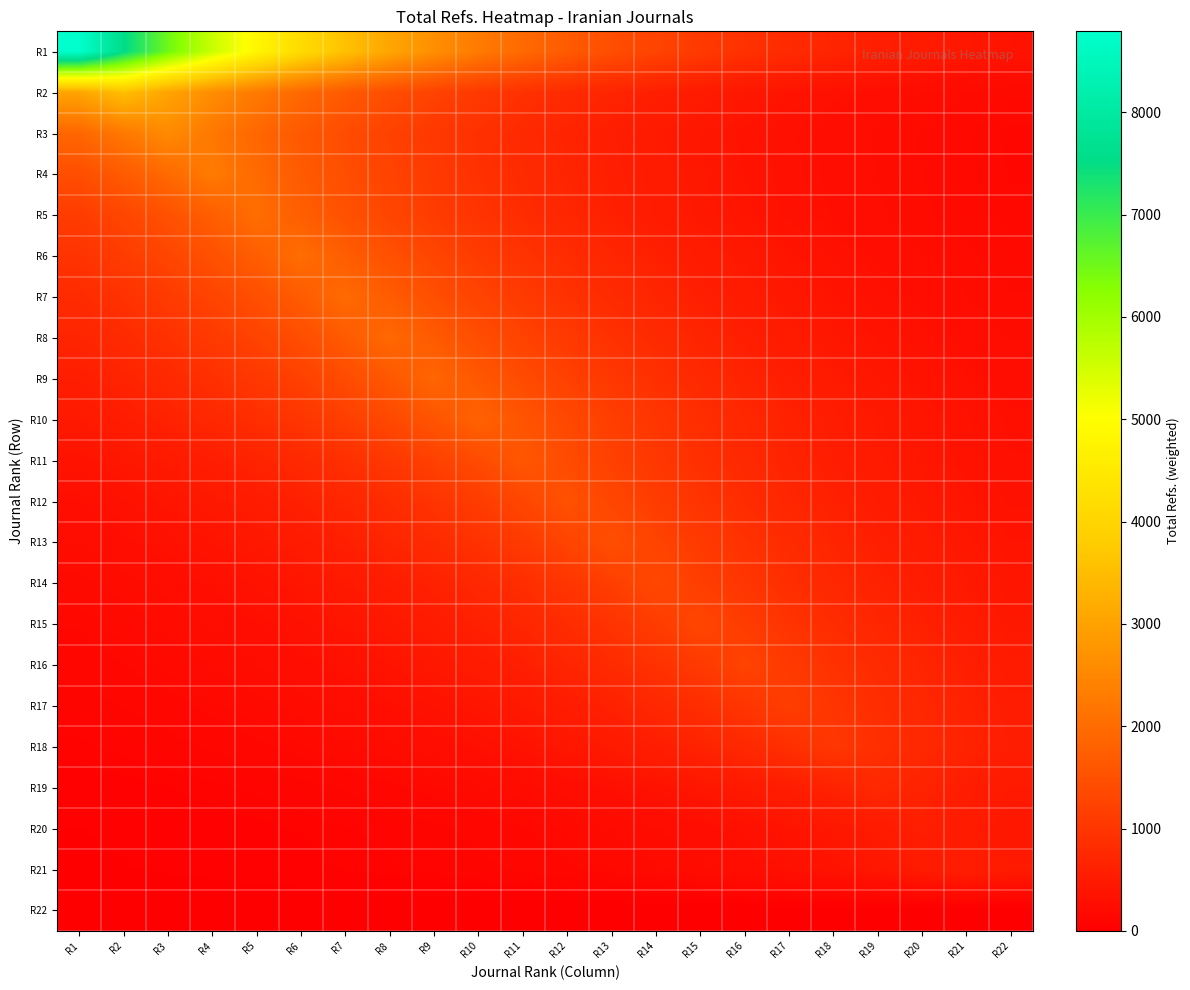

Reading left to right, transcribe all the data shown in this chart.

R1: R1=8792.0	R2=7567.3	R3=6513.3	R4=5606.0	R5=4825.2	R6=4153.0	R7=3574.6	R8=3076.7	R9=2648.1	R10=2279.2	R11=1961.8	R12=1688.5	R13=1453.3	R14=1250.9	R15=1076.6	R16=926.7	R17=797.6	R18=686.5	R19=590.9	R20=508.6	R21=437.7	R22=376.8
R2: R1=3049.5	R2=3543.0	R3=3049.5	R4=2624.7	R5=2259.1	R6=1944.4	R7=1673.6	R8=1440.5	R9=1239.8	R10=1067.1	R11=918.5	R12=790.6	R13=680.4	R14=585.7	R15=504.1	R16=433.9	R17=373.4	R18=321.4	R19=276.6	R20=238.1	R21=204.9	R22=176.4
R3: R1=1907.6	R2=2216.3	R3=2575.0	R4=2216.3	R5=1907.6	R6=1641.9	R7=1413.2	R8=1216.3	R9=1046.9	R10=901.1	R11=775.6	R12=667.5	R13=574.6	R14=494.5	R15=425.6	R16=366.4	R17=315.3	R18=271.4	R19=233.6	R20=201.1	R21=173.1	R22=148.9
R4: R1=1451.2	R2=1686.1	R3=1959.0	R4=2276.0	R5=1959.0	R6=1686.1	R7=1451.2	R8=1249.1	R9=1075.1	R10=925.4	R11=796.5	R12=685.5	R13=590.0	R14=507.8	R15=437.1	R16=376.2	R17=323.8	R18=278.7	R19=239.9	R20=206.5	R21=177.7	R22=153.0
R5: R1=1115.2	R2=1295.7	R3=1505.3	R4=1749.0	R5=2032.0	R6=1749.0	R7=1505.3	R8=1295.7	R9=1115.2	R10=959.8	R11=826.1	R12=711.1	R13=612.0	R14=526.8	R15=453.4	R16=390.2	R17=335.9	R18=289.1	R19=248.8	R20=214.2	R21=184.3	R22=158.7
R6: R1=954.7	R2=1109.1	R3=1288.6	R4=1497.2	R5=1739.5	R6=2021.0	R7=1739.5	R8=1497.2	R9=1288.6	R10=1109.1	R11=954.7	R12=821.7	R13=707.2	R14=608.7	R15=523.9	R16=450.9	R17=388.1	R18=334.1	R19=287.5	R20=247.5	R21=213.0	R22=183.3
R7: R1=802.6	R2=932.5	R3=1083.4	R4=1258.7	R5=1462.4	R6=1699.0	R7=1974.0	R8=1699.0	R9=1462.4	R10=1258.7	R11=1083.4	R12=932.5	R13=802.6	R14=690.8	R15=594.6	R16=511.7	R17=440.5	R18=379.1	R19=326.3	R20=280.8	R21=241.7	R22=208.1
R8: R1=679.9	R2=790.0	R3=917.8	R4=1066.3	R5=1238.9	R6=1439.4	R7=1672.4	R8=1943.0	R9=1672.4	R10=1439.4	R11=1238.9	R12=1066.3	R13=917.8	R14=790.0	R15=679.9	R16=585.2	R17=503.7	R18=433.5	R19=373.2	R20=321.2	R21=276.4	R22=237.9
R9: R1=568.4	R2=660.3	R3=767.2	R4=891.4	R5=1035.6	R6=1203.2	R7=1397.9	R8=1624.2	R9=1887.0	R10=1624.2	R11=1397.9	R12=1203.2	R13=1035.6	R14=891.4	R15=767.2	R16=660.3	R17=568.4	R18=489.2	R19=421.0	R20=362.4	R21=311.9	R22=268.5
R10: R1=471.6	R2=547.9	R3=636.5	R4=739.6	R5=859.2	R6=998.3	R7=1159.8	R8=1347.5	R9=1565.6	R10=1819.0	R11=1565.6	R12=1347.5	R13=1159.8	R14=998.3	R15=859.2	R16=739.6	R17=636.5	R18=547.9	R19=471.6	R20=405.9	R21=349.3	R22=300.7
R11: R1=361.5	R2=420.0	R3=487.9	R4=566.9	R5=658.6	R6=765.2	R7=889.1	R8=1033.0	R9=1200.1	R10=1394.3	R11=1620.0	R12=1394.3	R13=1200.1	R14=1033.0	R15=889.1	R16=765.2	R17=658.6	R18=566.9	R19=487.9	R20=420.0	R21=361.5	R22=311.1
R12: R1=290.2	R2=337.1	R3=391.7	R4=455.1	R5=528.8	R6=614.3	R7=713.7	R8=829.3	R9=963.5	R10=1119.4	R11=1300.5	R12=1511.0	R13=1300.5	R14=1119.4	R15=963.5	R16=829.3	R17=713.7	R18=614.3	R19=528.8	R20=455.1	R21=391.7	R22=337.1
R13: R1=241.3	R2=280.4	R3=325.8	R4=378.5	R5=439.7	R6=510.9	R7=593.6	R8=689.7	R9=801.3	R10=930.9	R11=1081.6	R12=1256.6	R13=1460.0	R14=1256.6	R15=1081.6	R16=930.9	R17=801.3	R18=689.7	R19=593.6	R20=510.9	R21=439.7	R22=378.5
R14: R1=191.1	R2=222.0	R3=257.9	R4=299.7	R5=348.2	R6=404.5	R7=470.0	R8=546.0	R9=634.4	R10=737.1	R11=856.3	R12=994.9	R13=1155.9	R14=1343.0	R15=1155.9	R16=994.9	R17=856.3	R18=737.1	R19=634.4	R20=546.0	R21=470.0	R22=404.5
R15: R1=158.6	R2=184.2	R3=214.1	R4=248.7	R5=289.0	R6=335.7	R7=390.0	R8=453.2	R9=526.5	R10=611.7	R11=710.7	R12=825.7	R13=959.4	R14=1114.6	R15=1295.0	R16=1114.6	R17=959.4	R18=825.7	R19=710.7	R20=611.7	R21=526.5	R22=453.2
R16: R1=132.0	R2=153.3	R3=178.1	R4=207.0	R5=240.4	R6=279.4	R7=324.6	R8=377.1	R9=438.1	R10=509.0	R11=591.4	R12=687.1	R13=798.3	R14=927.5	R15=1077.6	R16=1252.0	R17=1077.6	R18=927.5	R19=798.3	R20=687.1	R21=591.4	R22=509.0
R17: R1=104.2	R2=121.1	R3=140.7	R4=163.5	R5=189.9	R6=220.7	R7=256.4	R8=297.9	R9=346.1	R10=402.1	R11=467.1	R12=542.7	R13=630.6	R14=732.6	R15=851.2	R16=989.0	R17=1149.0	R18=989.0	R19=851.2	R20=732.6	R21=630.6	R22=542.7
R18: R1=79.9	R2=92.8	R3=107.8	R4=125.3	R5=145.5	R6=169.1	R7=196.5	R8=228.3	R9=265.2	R10=308.1	R11=358.0	R12=415.9	R13=483.2	R14=561.4	R15=652.3	R16=757.9	R17=880.5	R18=1023.0	R19=880.5	R20=757.9	R21=652.3	R22=561.4
R19: R1=50.4	R2=58.6	R3=68.0	R4=79.0	R5=91.8	R6=106.7	R7=124.0	R8=144.0	R9=167.3	R10=194.4	R11=225.9	R12=262.5	R13=304.9	R14=354.3	R15=411.6	R16=478.2	R17=555.6	R18=645.5	R19=750.0	R20=645.5	R21=555.6	R22=478.2
R20: R1=33.7	R2=39.2	R3=45.5	R4=52.9	R5=61.4	R6=71.4	R7=82.9	R8=96.4	R9=112.0	R10=130.1	R11=151.1	R12=175.6	R13=204.0	R14=237.0	R15=275.4	R16=320.0	R17=371.7	R18=431.9	R19=501.8	R20=583.0	R21=501.8	R22=431.9
R21: R1=28.4	R2=33.0	R3=38.3	R4=44.5	R5=51.7	R6=60.1	R7=69.8	R8=81.1	R9=94.2	R10=109.5	R11=127.2	R12=147.8	R13=171.7	R14=199.5	R15=231.7	R16=269.2	R17=312.8	R18=363.4	R19=422.3	R20=490.6	R21=570.0	R22=490.6
R22: R1=0.0	R2=0.0	R3=0.0	R4=0.0	R5=0.0	R6=0.0	R7=0.0	R8=0.0	R9=0.0	R10=0.0	R11=0.0	R12=0.0	R13=0.0	R14=0.0	R15=0.0	R16=0.0	R17=0.0	R18=0.0	R19=0.0	R20=0.0	R21=0.0	R22=0.0